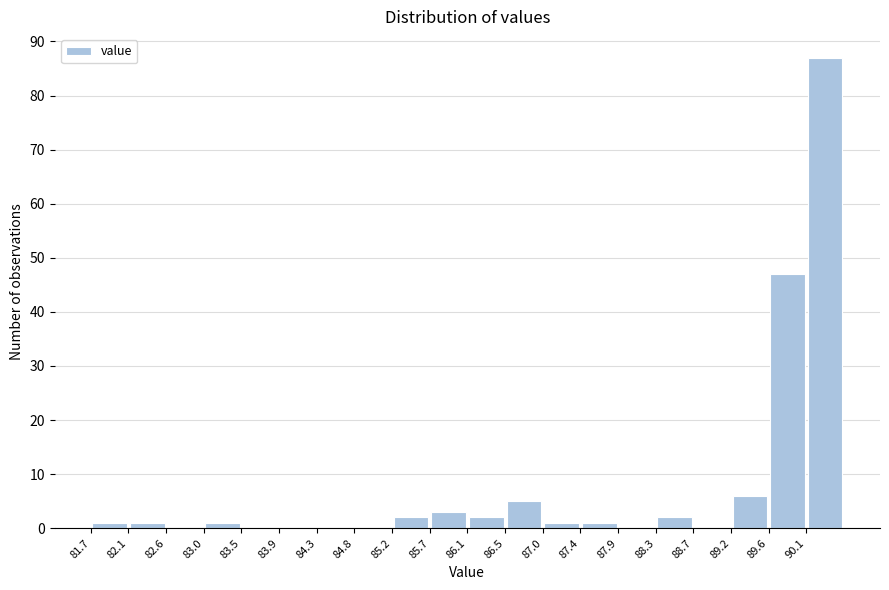

Reading left to right, list every bar in this chart as the range it spans on the x-axis followed by its height. Neither the bar edges nor the heights are printed on the chart, so give them approximately, as read against the axes.

81.70 to 82.14: 1
82.14 to 82.58: 1
82.58 to 83.02: 0
83.02 to 83.46: 1
83.46 to 83.90: 0
83.90 to 84.34: 0
84.34 to 84.78: 0
84.78 to 85.22: 0
85.22 to 85.66: 2
85.66 to 86.10: 3
86.10 to 86.54: 2
86.54 to 86.98: 5
86.98 to 87.42: 1
87.42 to 87.86: 1
87.86 to 88.30: 0
88.30 to 88.74: 2
88.74 to 89.18: 0
89.18 to 89.62: 6
89.62 to 90.06: 47
90.06 to 90.50: 87